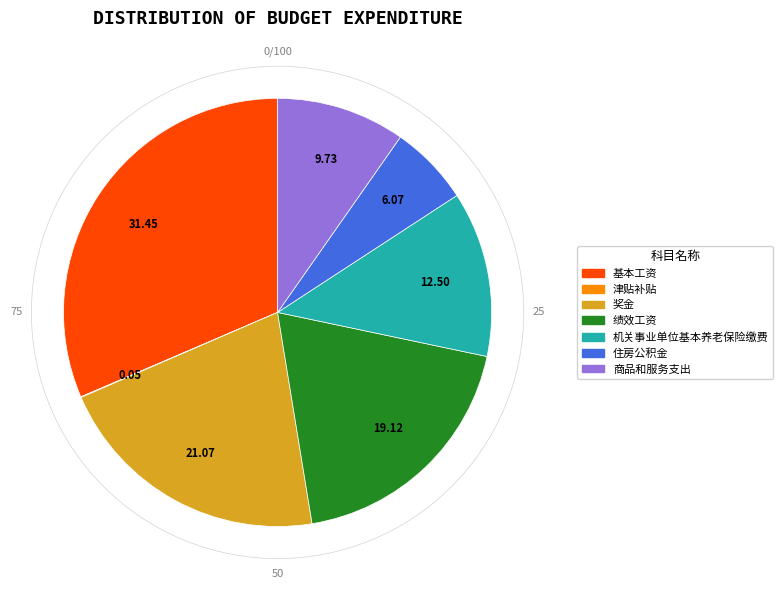

Rank the categories by value from highest to lowest.

基本工资, 奖金, 绩效工资, 机关事业单位基本养老保险缴费, 商品和服务支出, 住房公积金, 津贴补贴